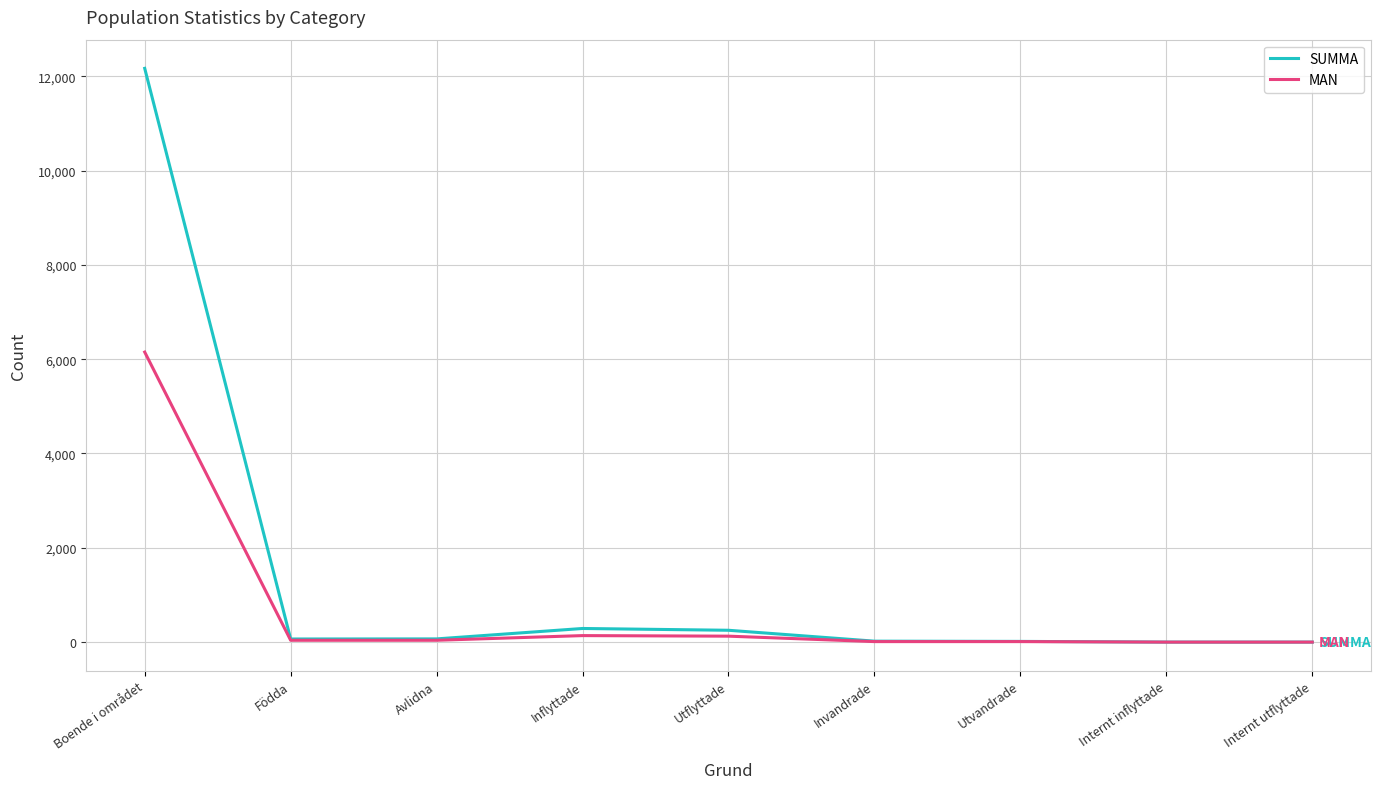

Which series has the widest spread of values?

SUMMA